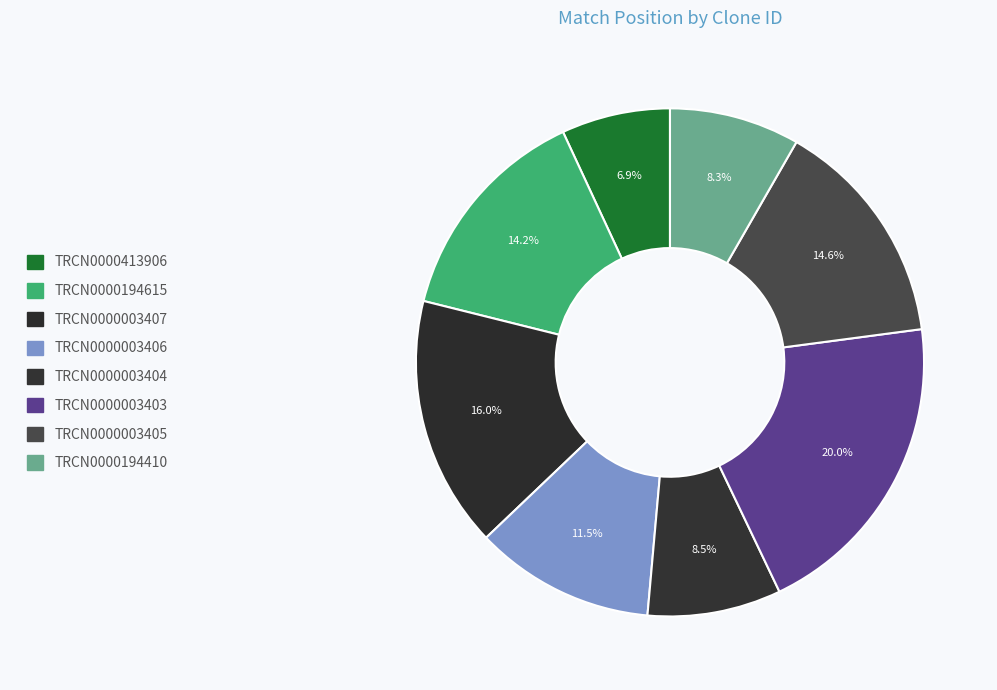

How many segments does this pie chart have?

8